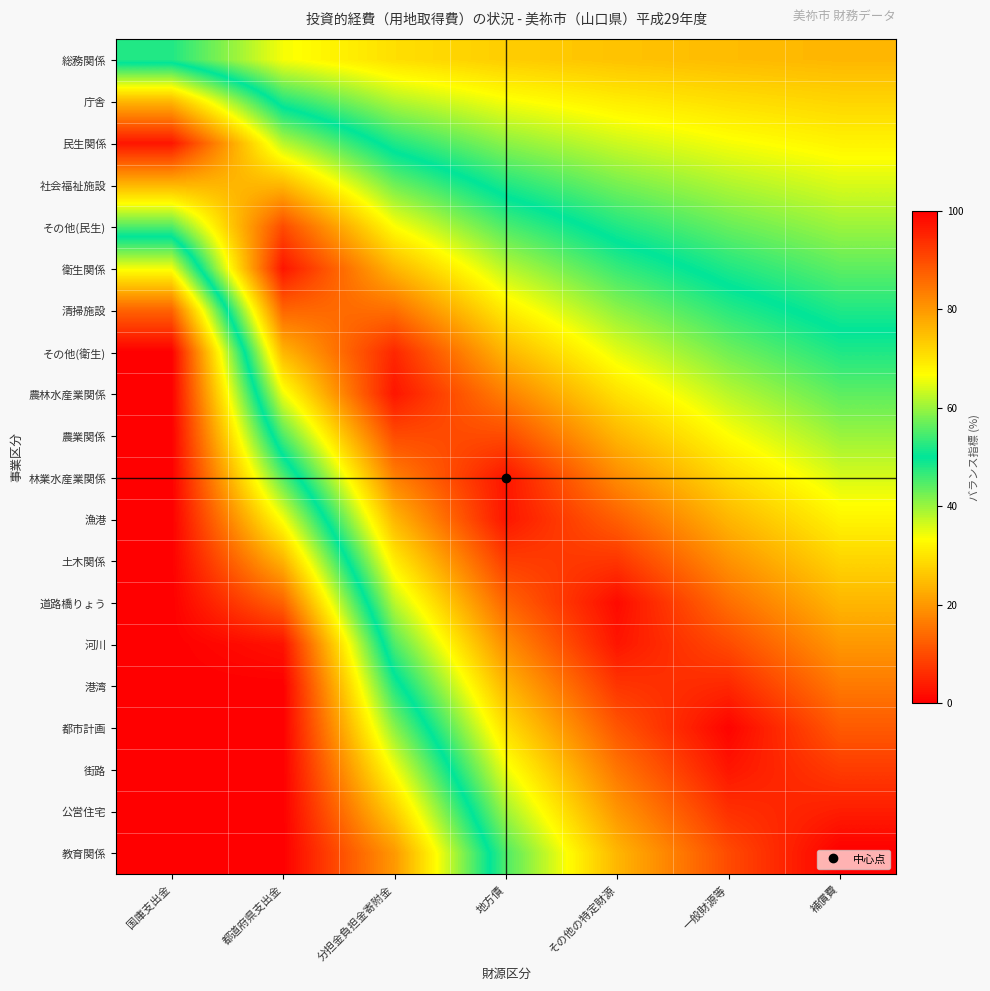

What is the total value across all series at 補償費?

1240.0